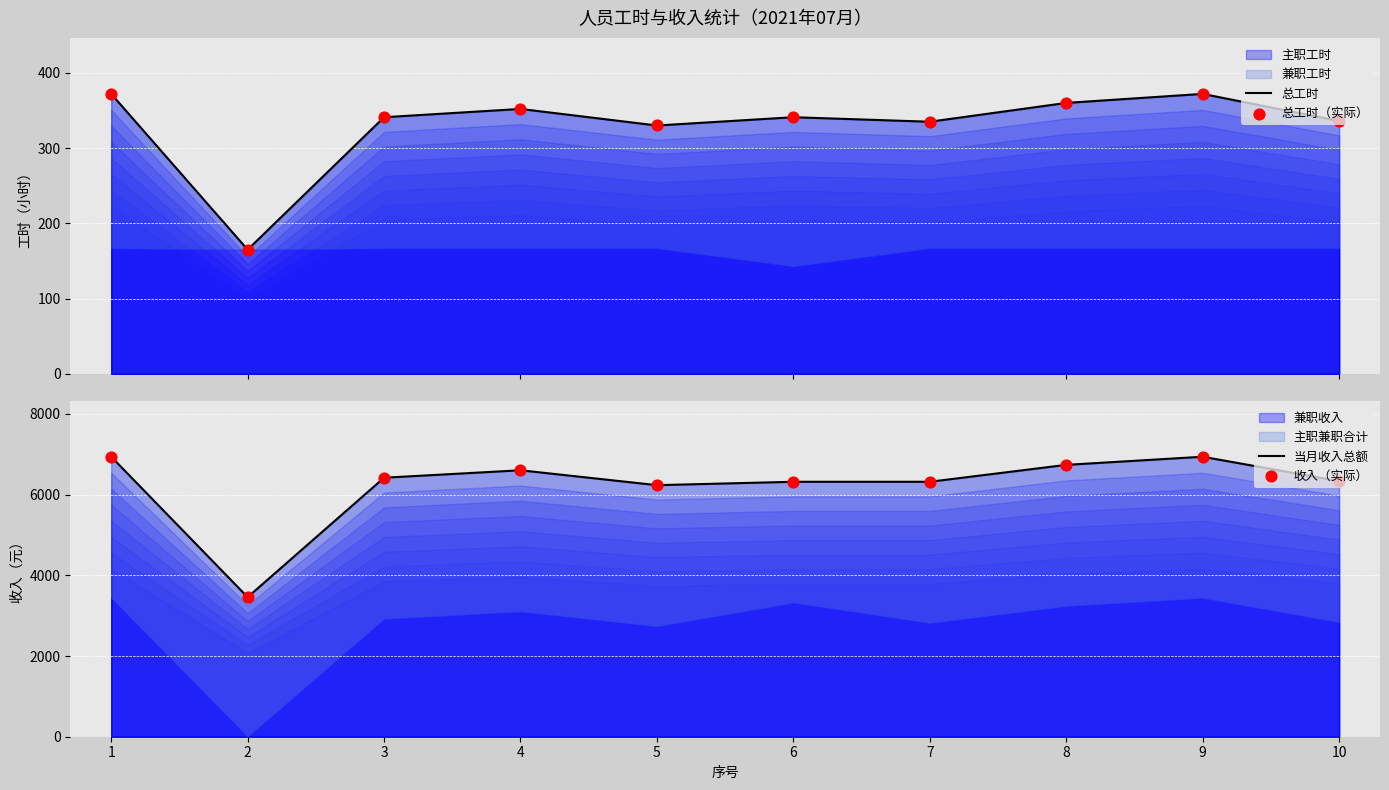

Which series contains the lowest Y value?

总工时